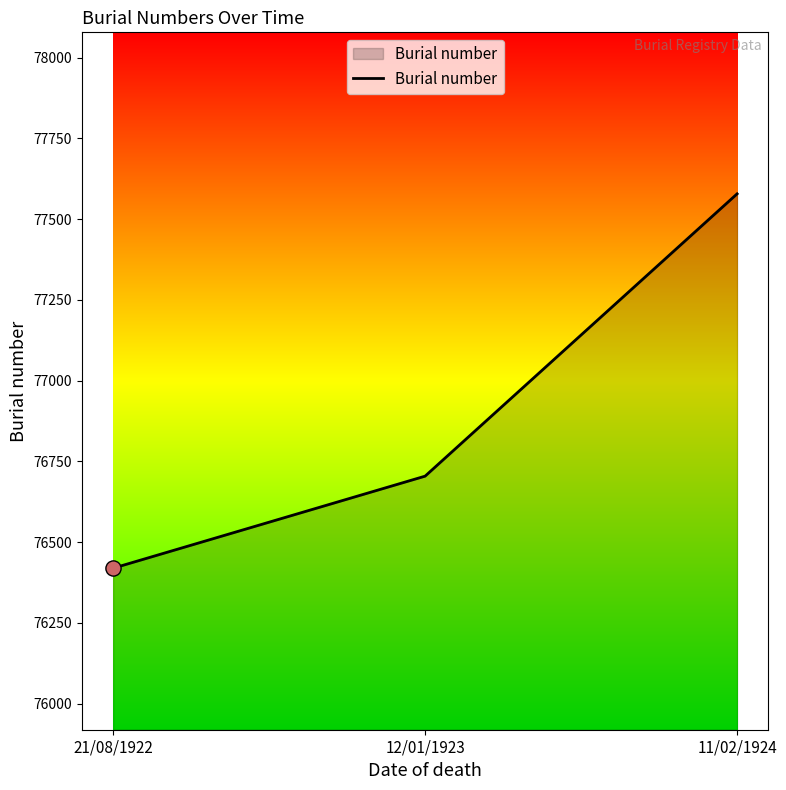

What is the change in value from 21/08/1922 to 12/01/1923?

+285